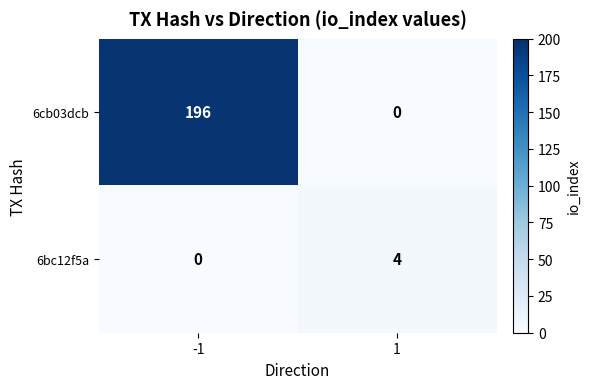

What is the spread (max minus min) of values at -1?

196